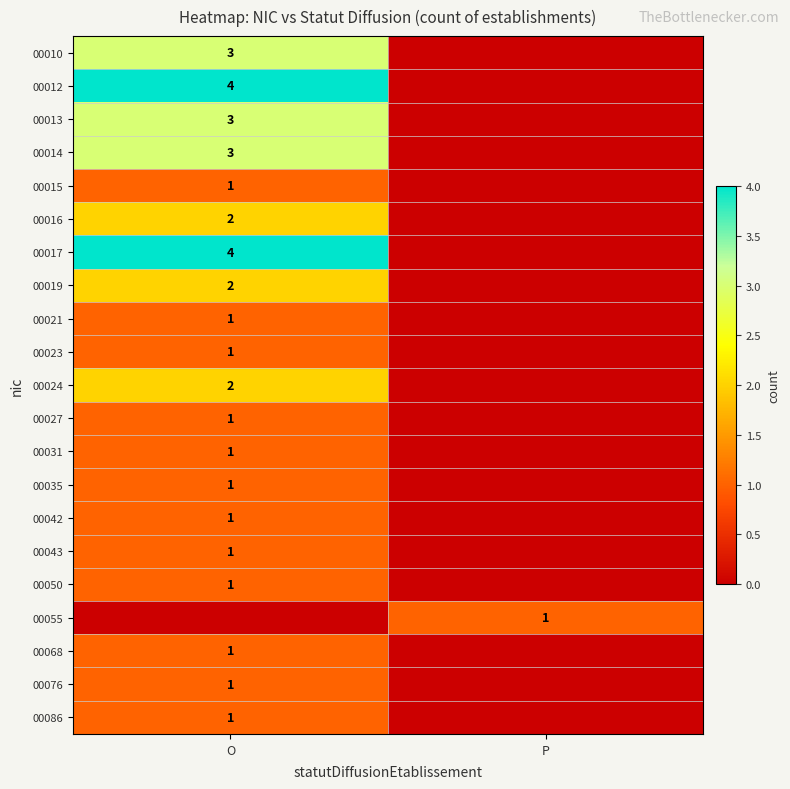

Is it true that 00016 equals 2 at O?

True